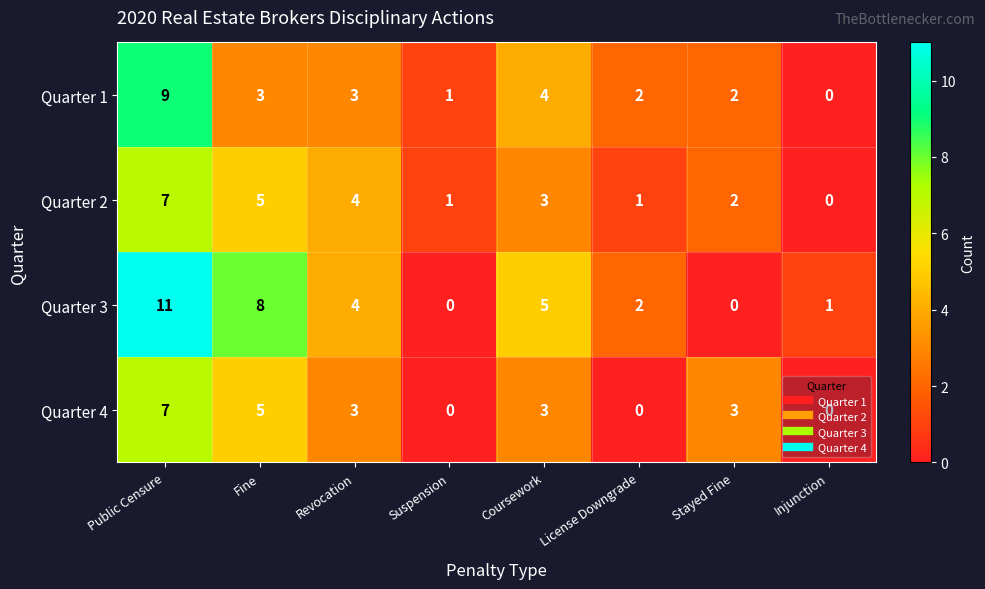

What is the difference between the maximum and minimum values in the Quarter 1 series?

9